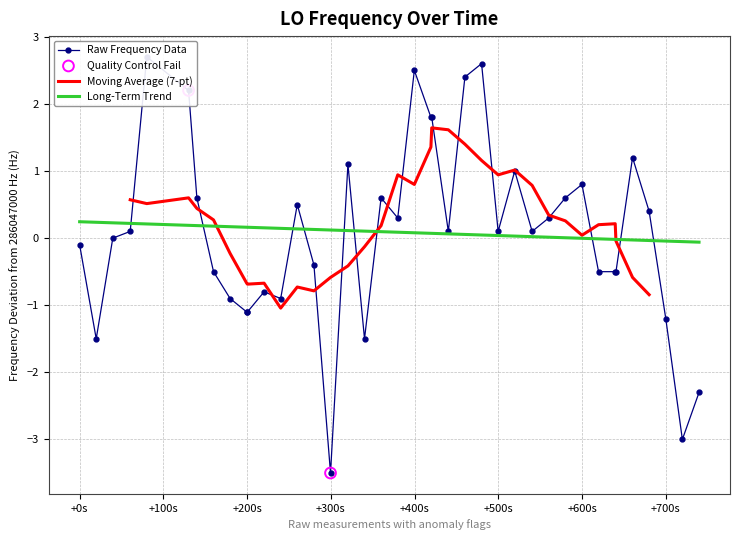

What is the maximum value for Moving Average (7-pt)?

1.6